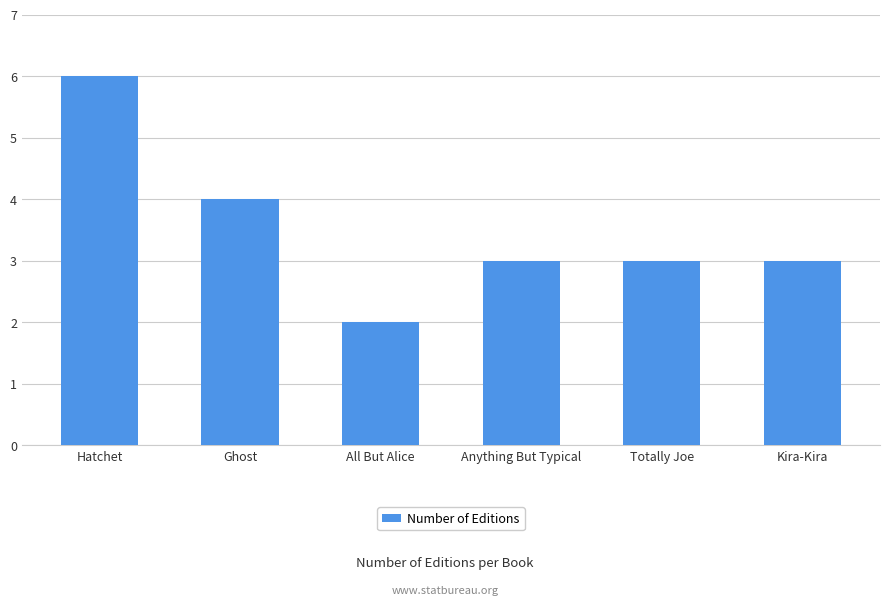

What is the label of the 1st bar from the left?

Hatchet